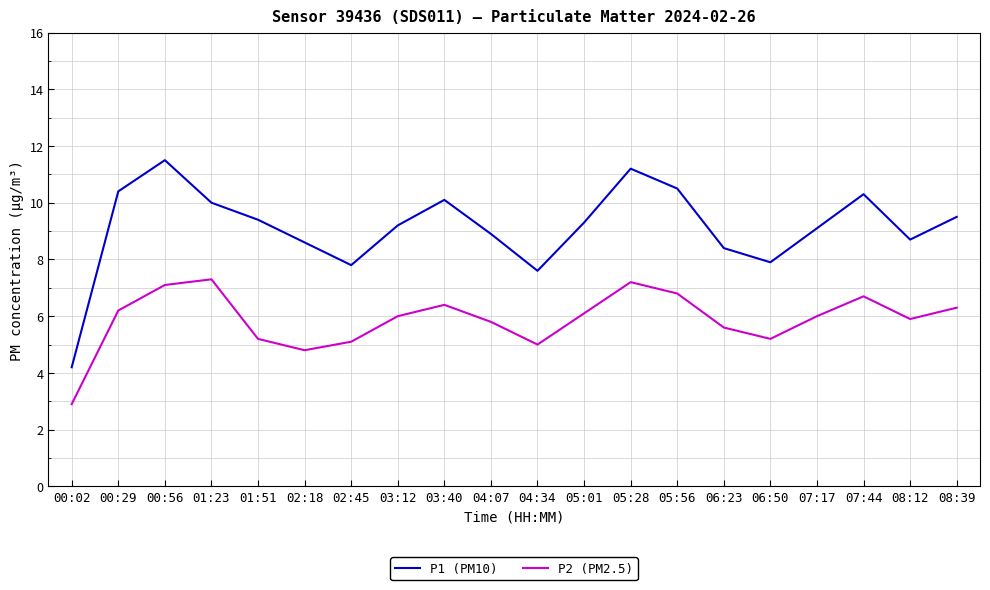

What position from the left is 00:29?

2